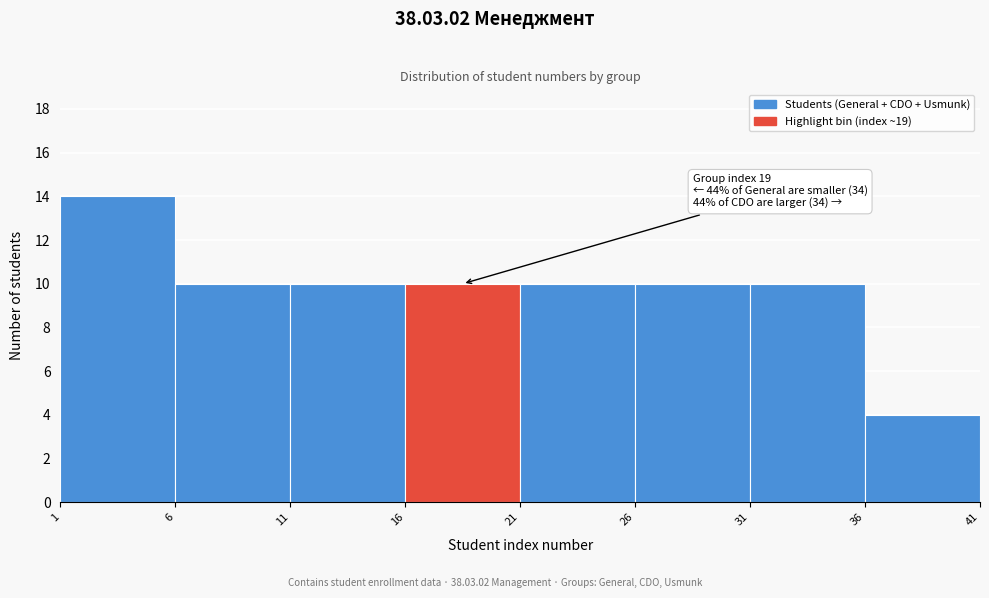

Which range on the x-axis has the tallest bar?

1 to 6